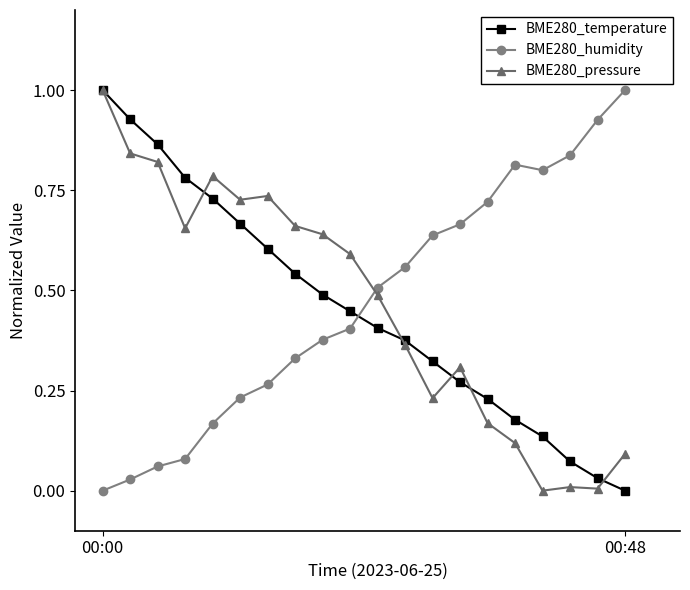

Is this an area chart (filled region under the line)?

No